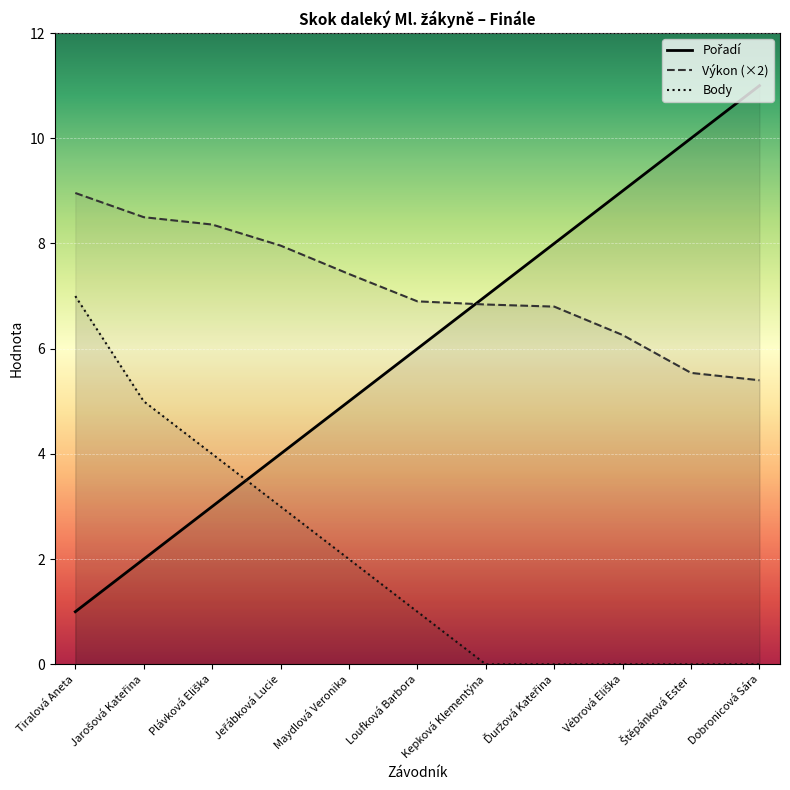

Which has a higher value, Loufková Barbora or Vébrová Eliška?

Vébrová Eliška